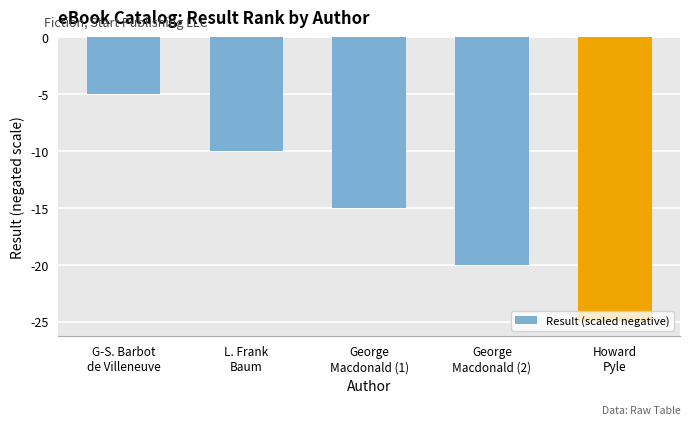

What position from the left is Howard
Pyle?

5